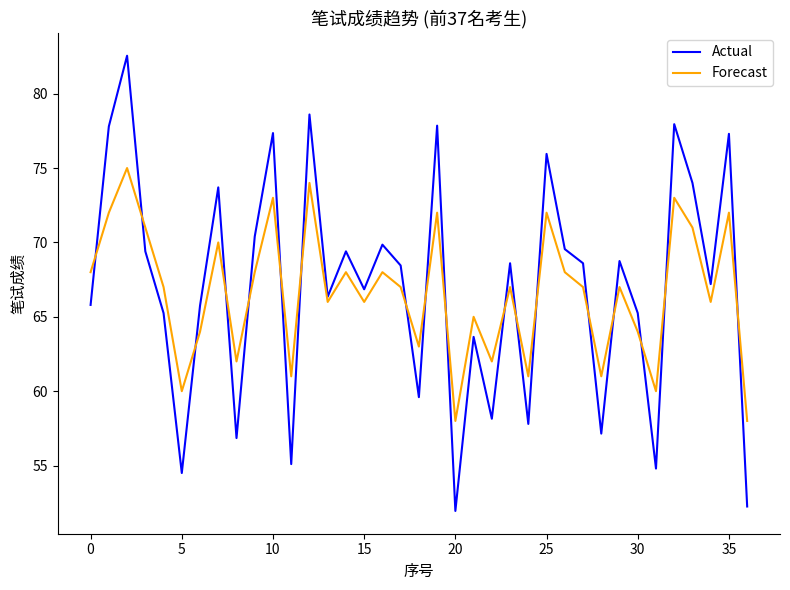

Rank the series by their maximum value, from lowest to highest.

Forecast, Actual